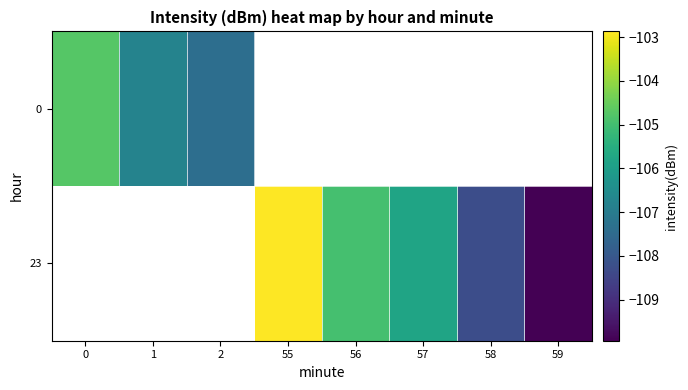

Rank the categories by 23 value from lowest to highest.

59, 58, 57, 56, 0, 1, 2, 55